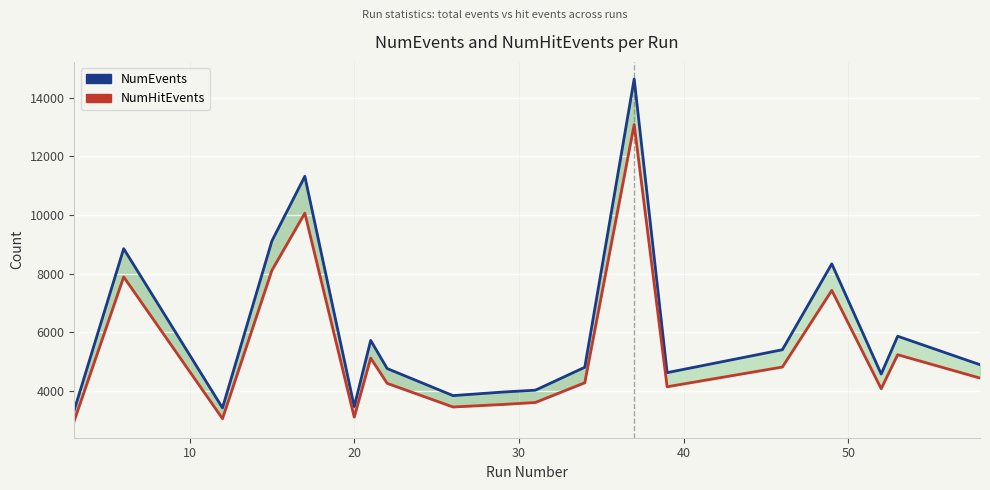

How many distinct data groups are displayed?

2